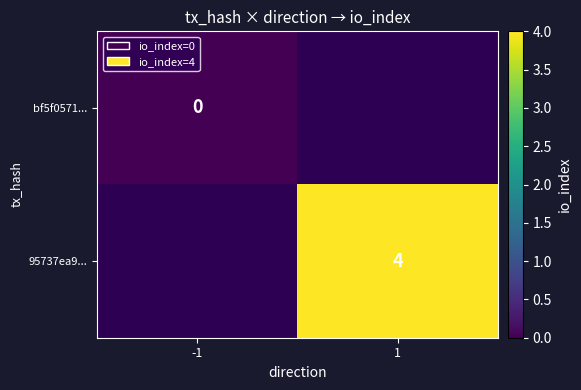

The value of 95737ea9... at 1 is 1. True or false?

False